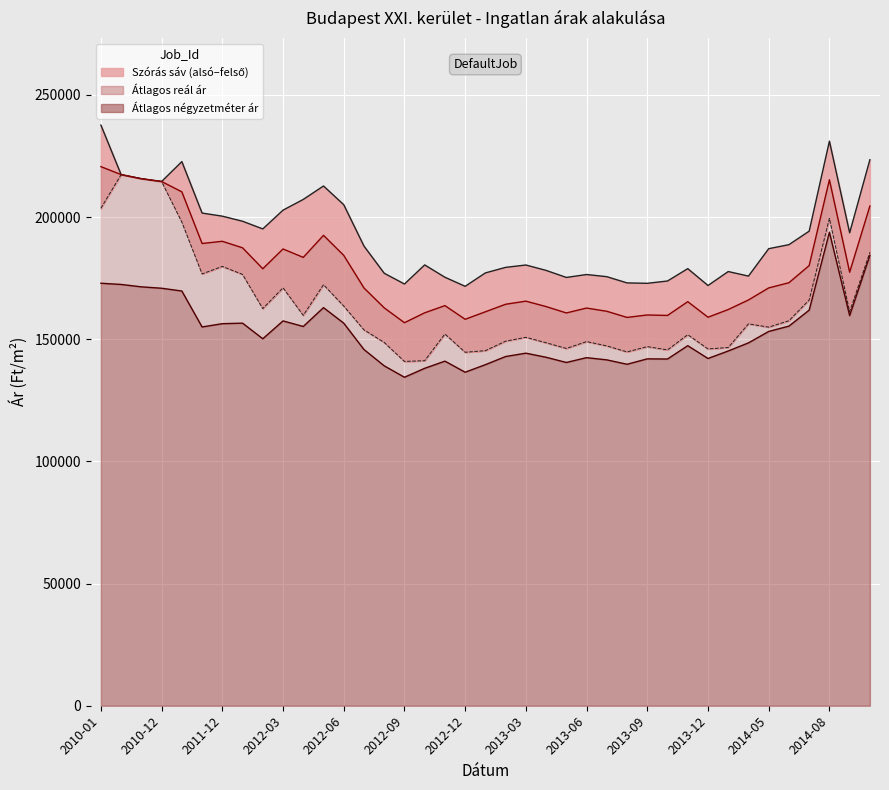

At which category is the sum across all series the highest?

2014-08